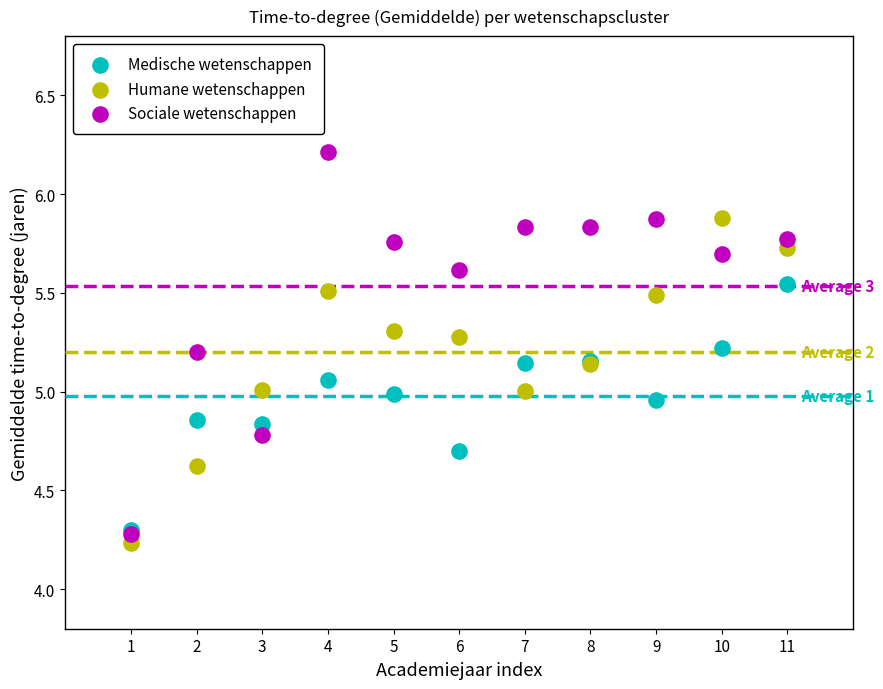

Which series reaches the maximum Y coordinate?

Sociale wetenschappen